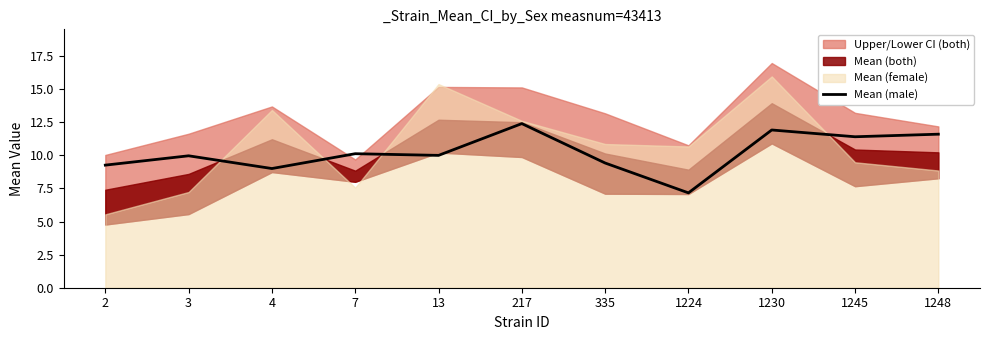

How many points are higher than both their immediate neighbors (excluding endpoints)?

4